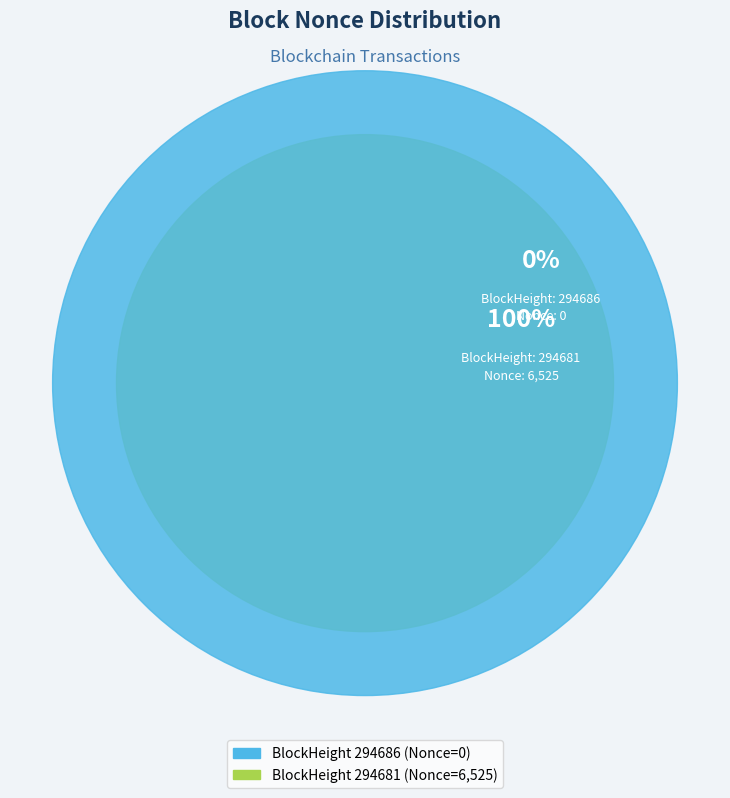

How many segments does this pie chart have?

2